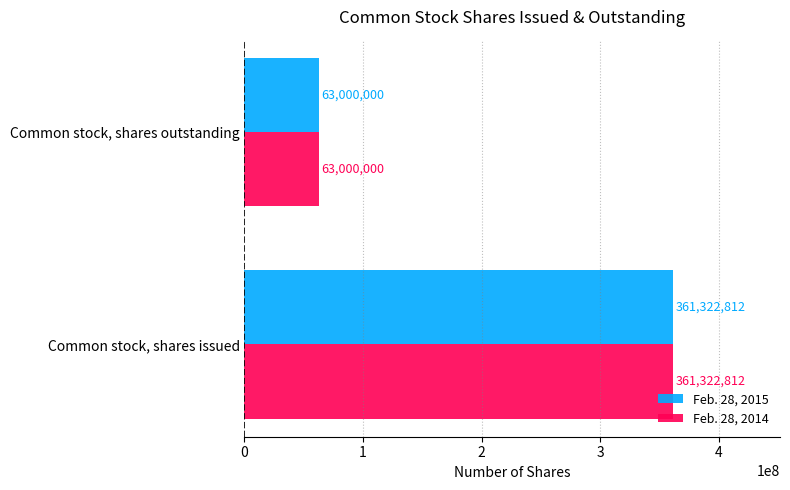

What is the total value across all series at Common stock, shares issued?

722645624